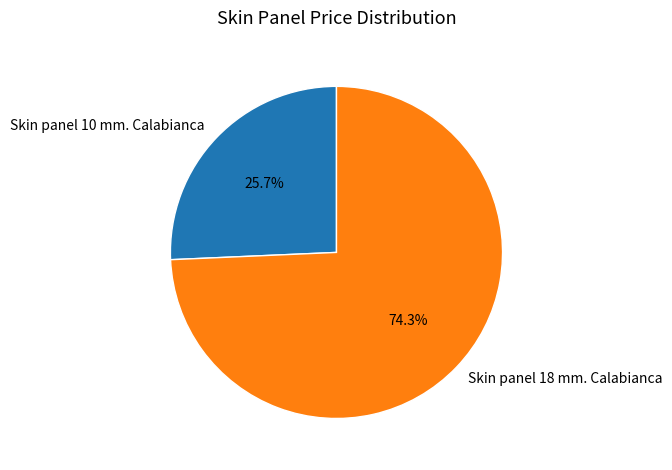

Approximately how many times larger is the value at Skin panel 18 mm. Calabianca compared to Skin panel 10 mm. Calabianca?

2.9